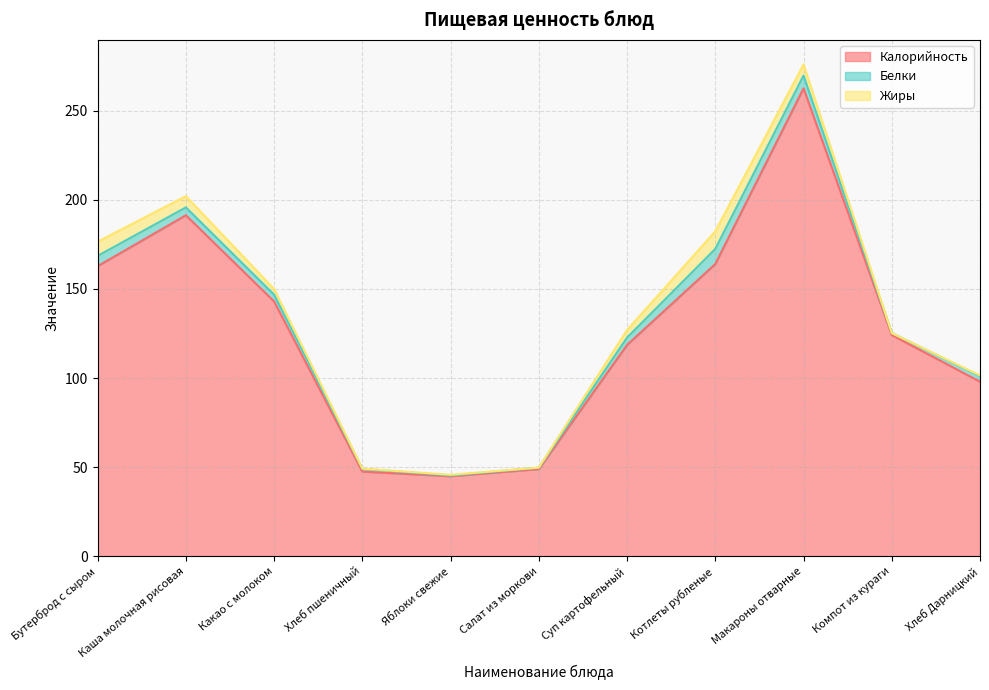

What is the sum of all Калорийность values?

1406.0